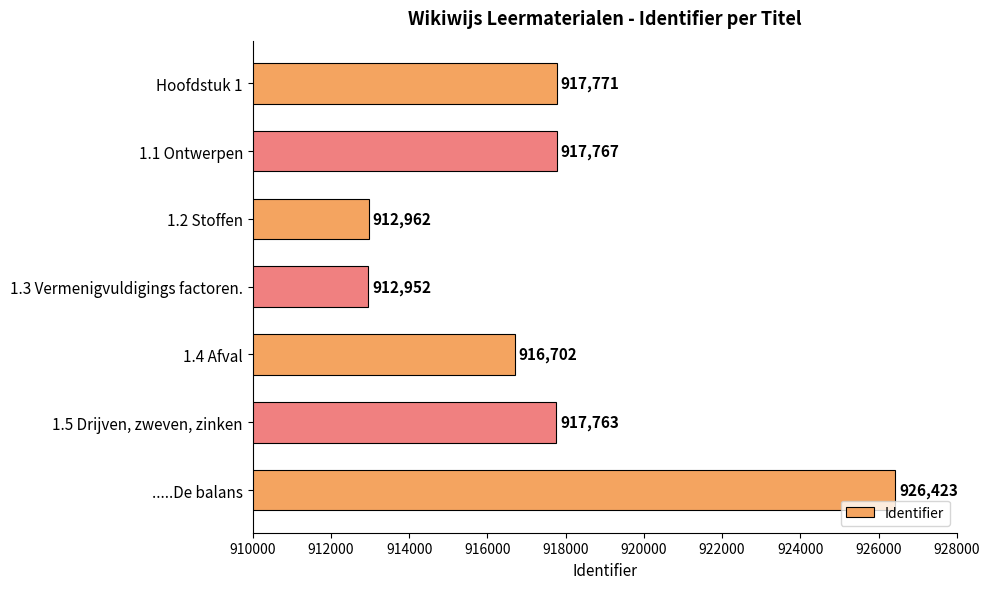

List the labels in order of value, largest first.

.....De balans, Hoofdstuk 1, 1.1 Ontwerpen, 1.5 Drijven, zweven, zinken, 1.4 Afval, 1.2 Stoffen, 1.3 Vermenigvuldigings factoren.